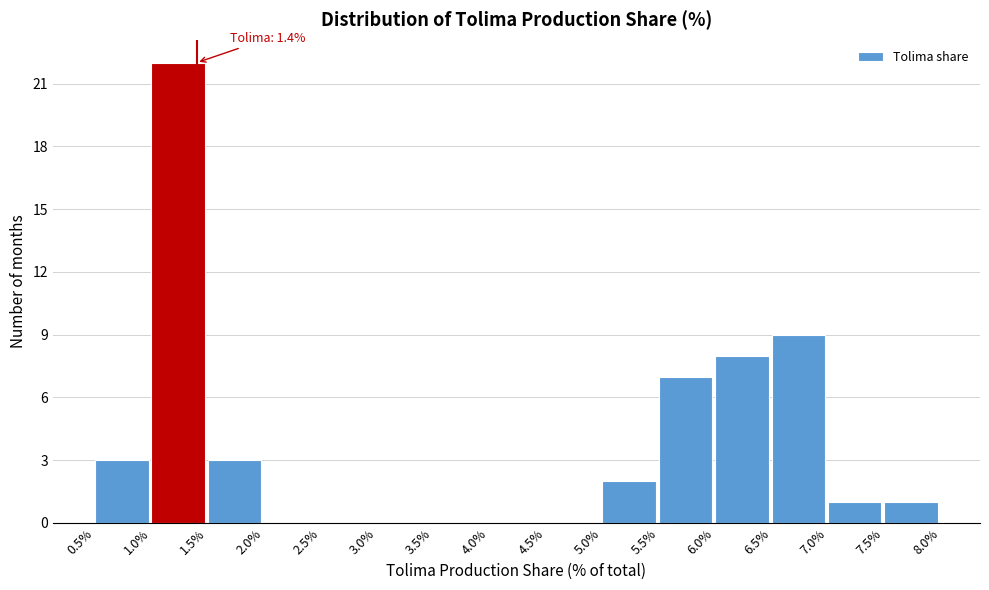

Which range on the x-axis has the tallest bar?

1.0% to 1.5%